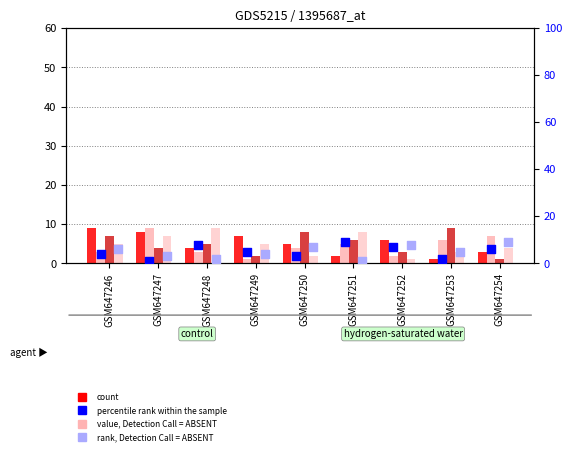

At how many categories does at least one series exceed 2?

9